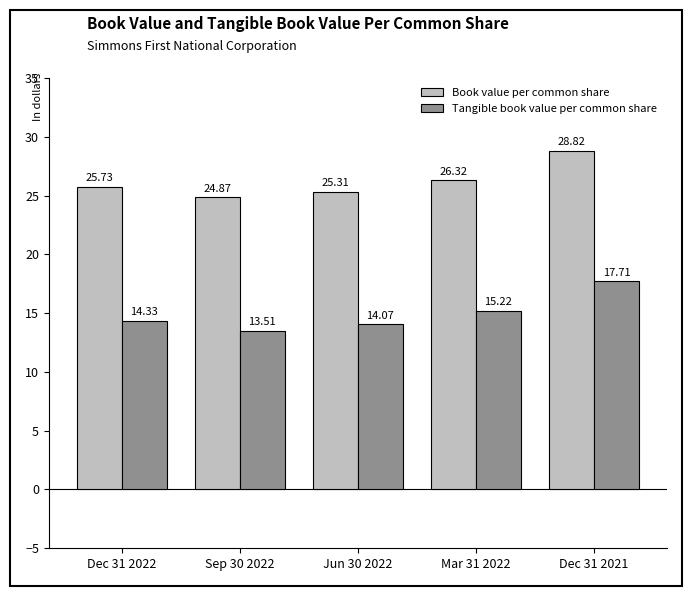

What is the maximum value for Tangible book value per common share?

17.7